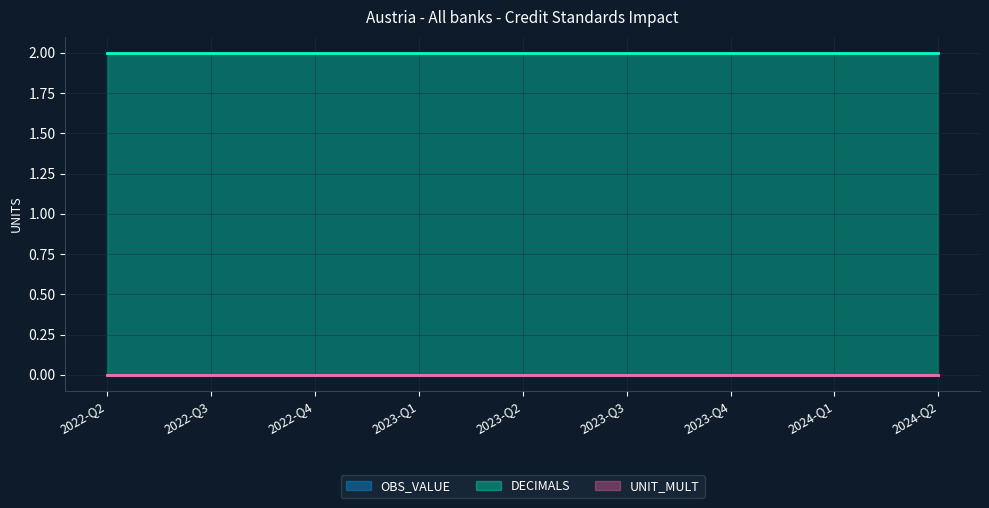

What is the minimum value for DECIMALS?

2